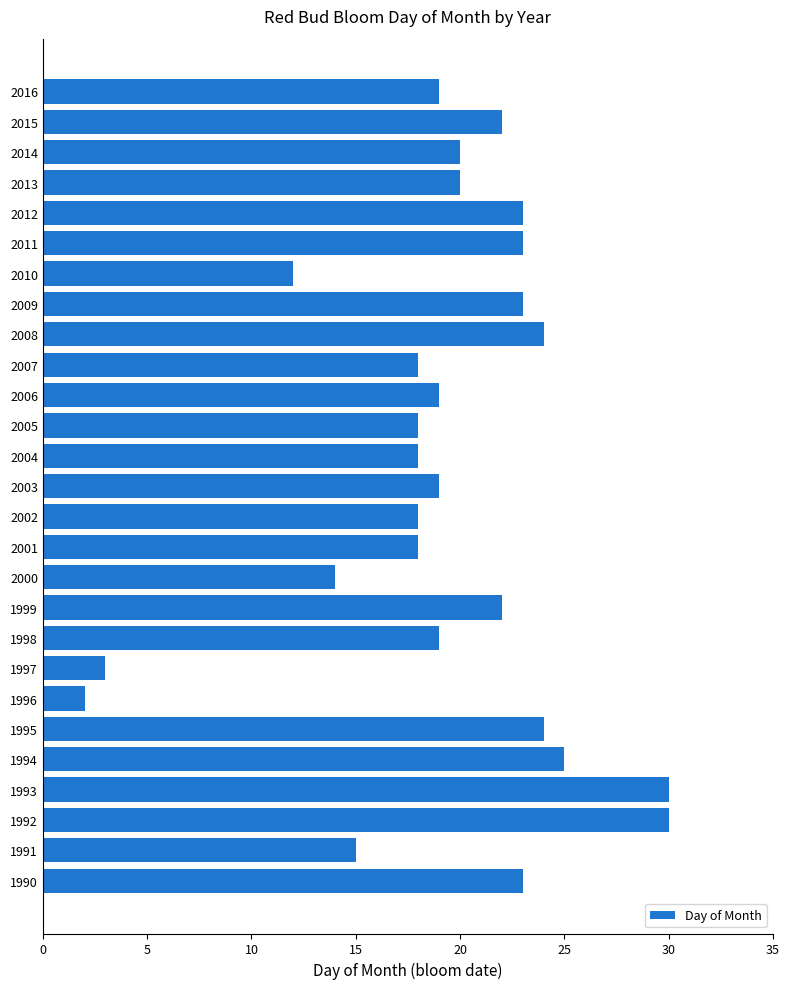

At which category does the chart reach its minimum across all series?

1996